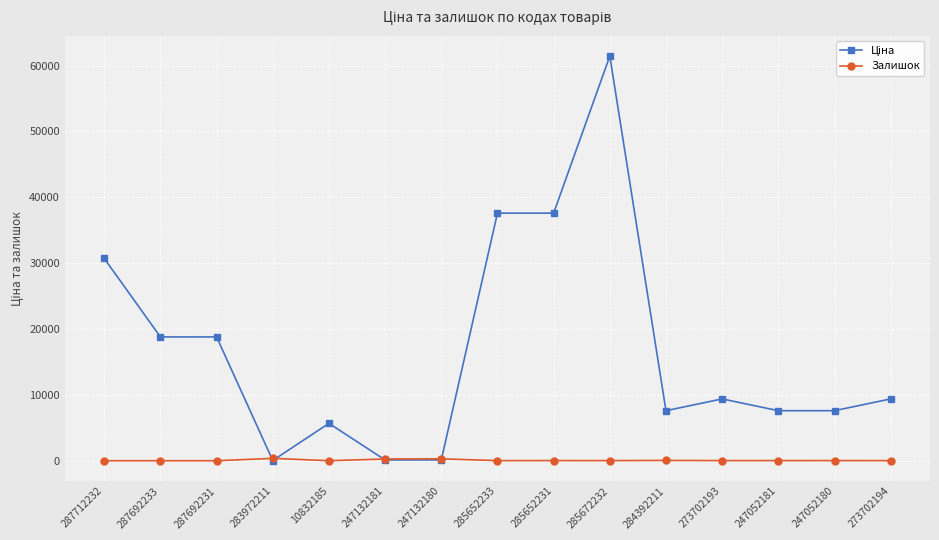

True or false: Залишок has a value of 18.0 at 273702194.

True